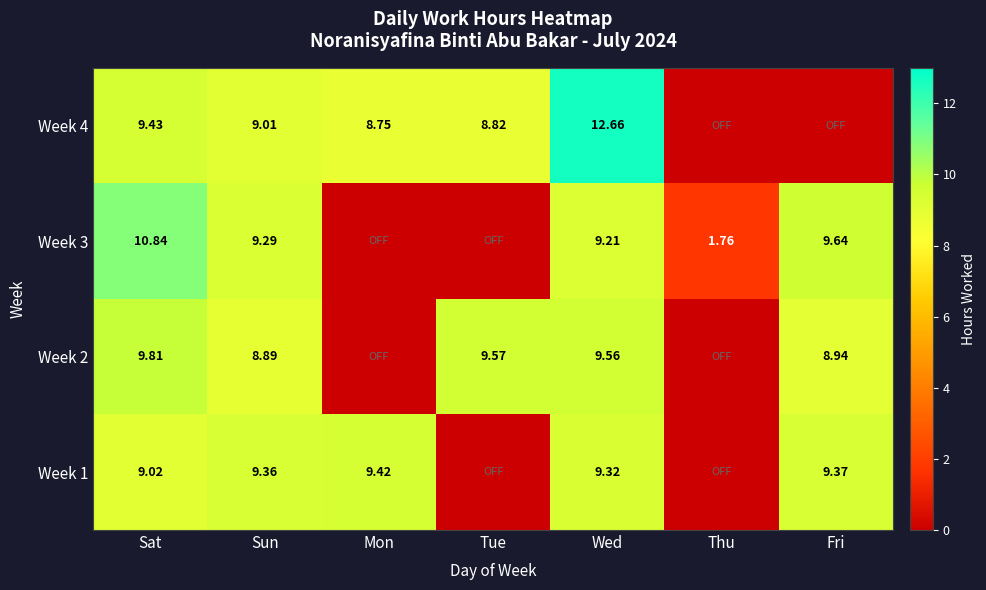

Is the value of Week 2 at Fri greater than the value of Week 1 at Fri?

No